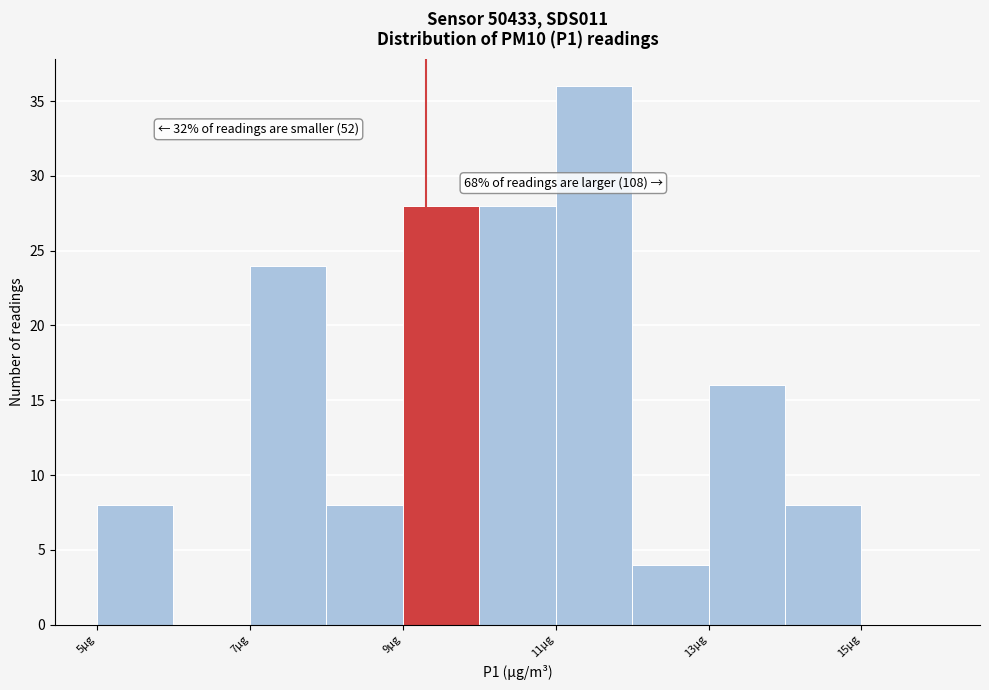

Over which range of the x-axis is the bar tallest?

11 to 12